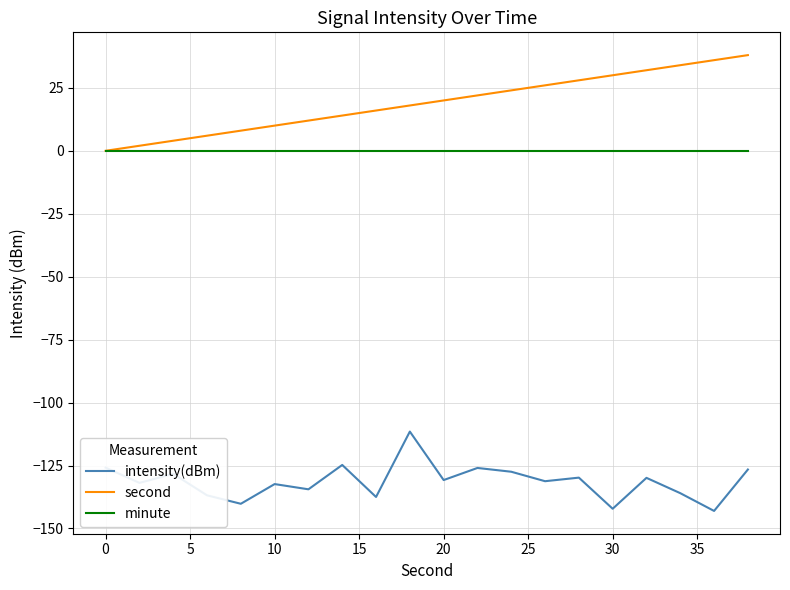

Which series has the largest total across all categories?

second